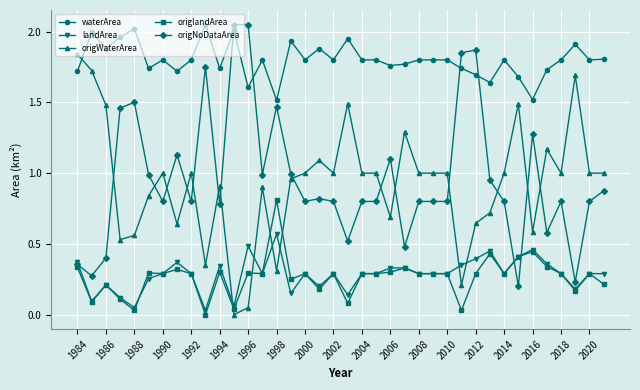

True or false: landArea has more than 1 interior local peaks.

True